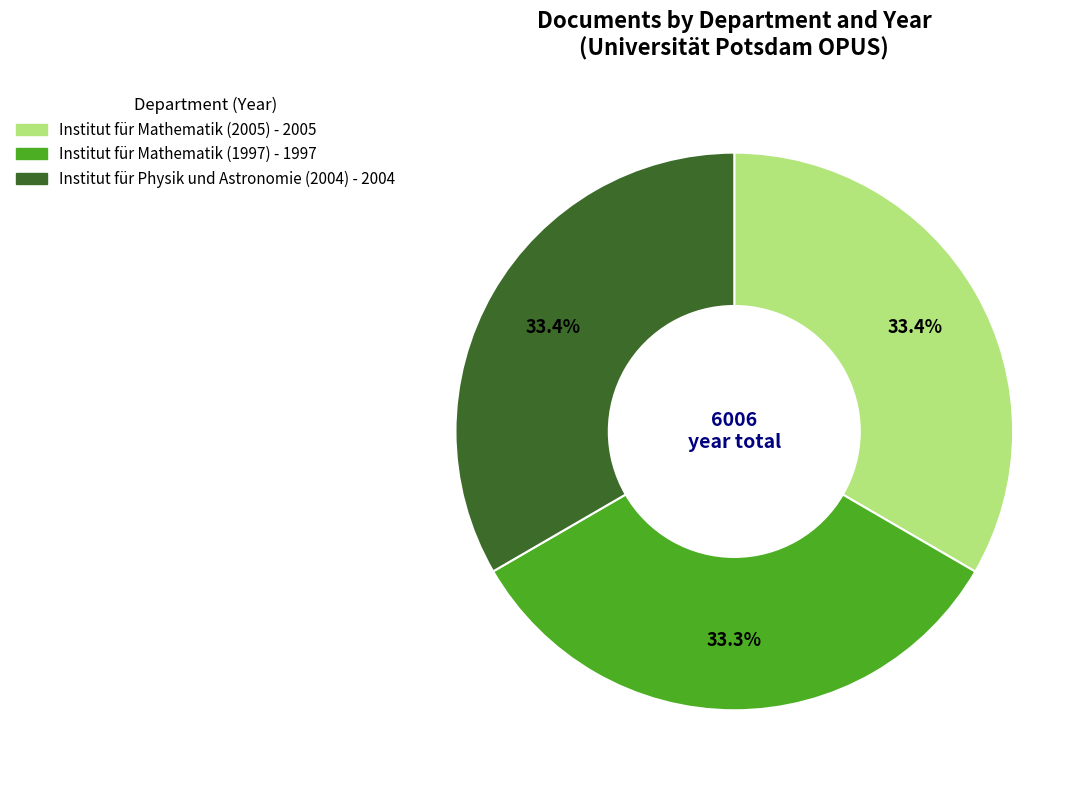

To the nearest percent, what is the combined percentage of Institut für Physik und Astronomie (2004) and Institut für Mathematik (2005)?

67%